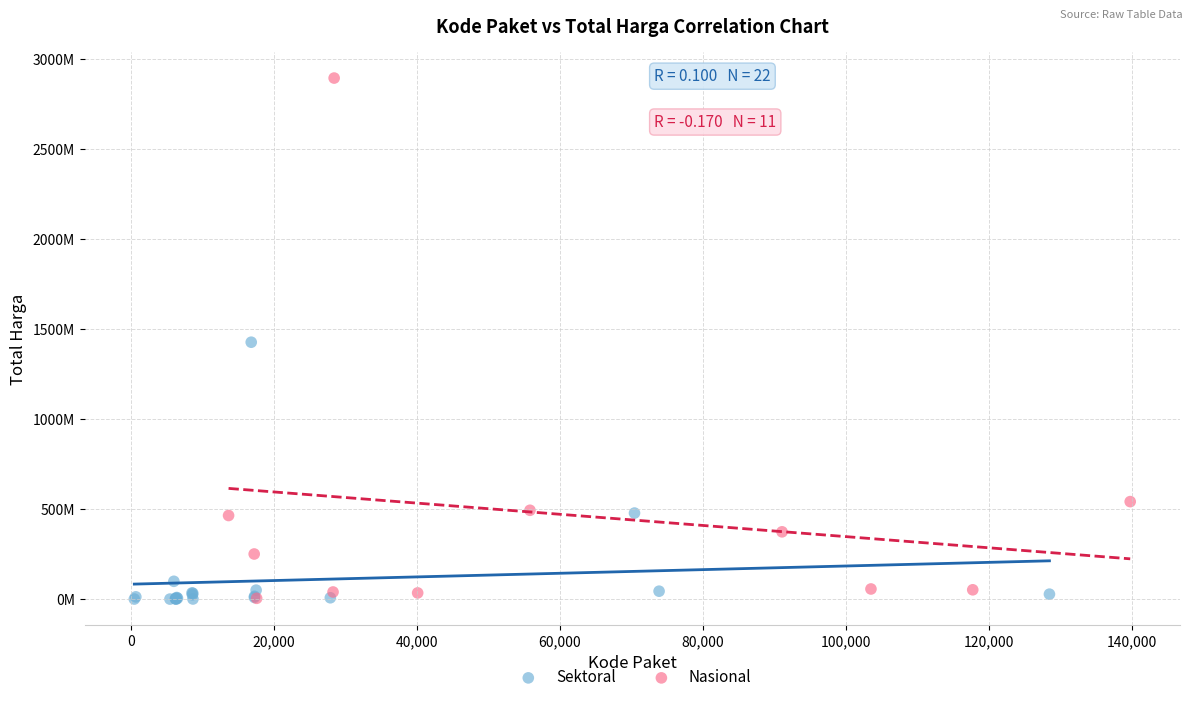

What are all the series names shown in the legend?

Sektoral, Nasional